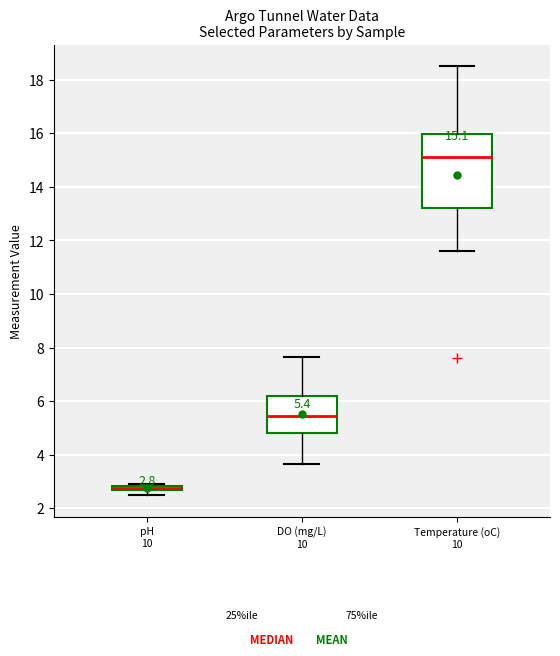

Which box is the tallest, from its lower edge to its upper edge?

Temperature (oC) 10